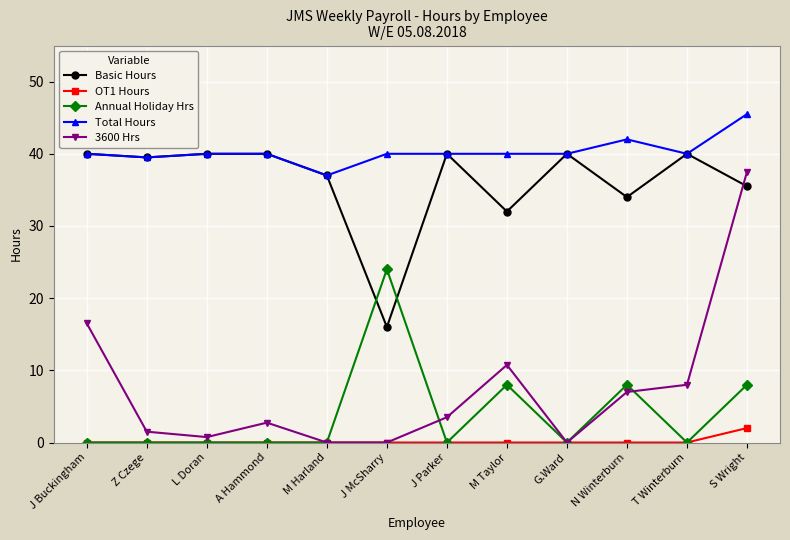

What are all the series names shown in the legend?

Basic Hours, OT1 Hours, Annual Holiday Hrs, Total Hours, 3600 Hrs